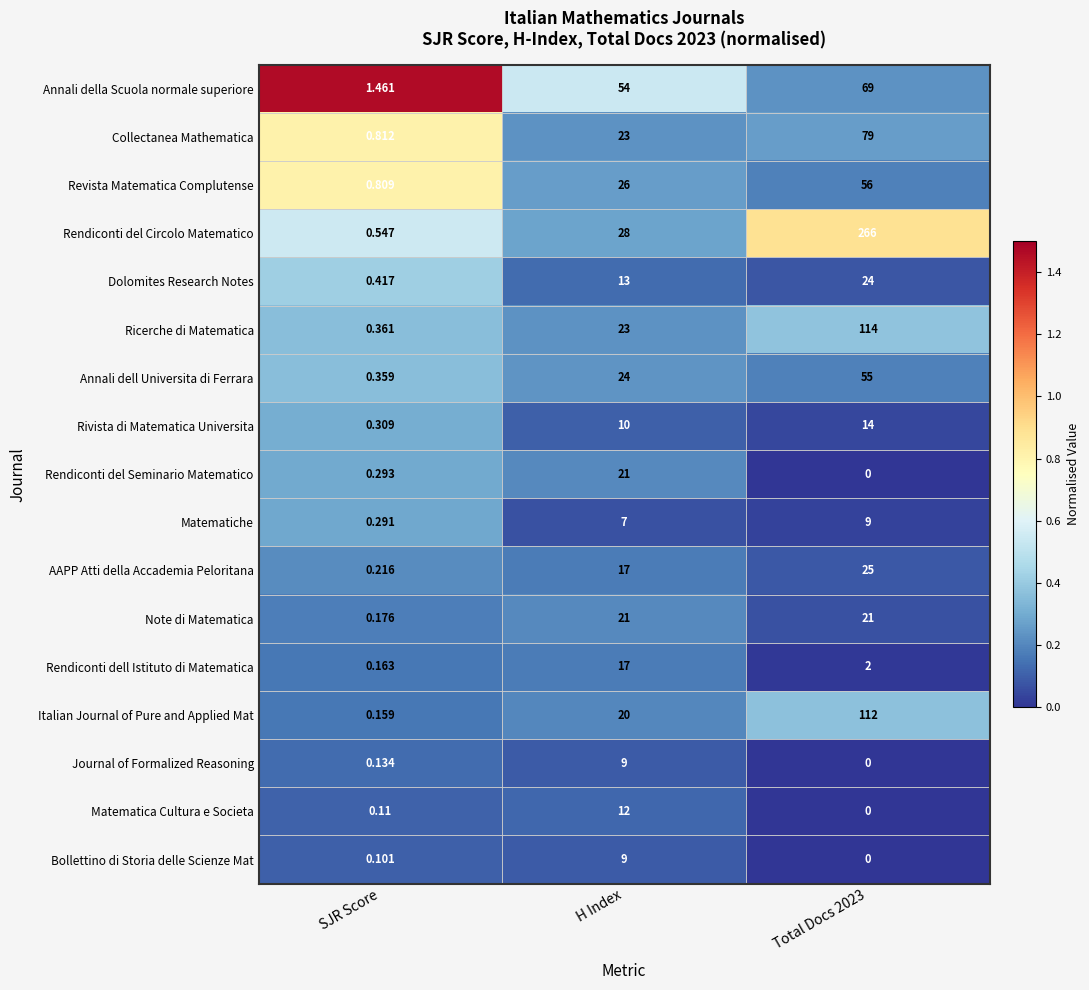

Rank the series at SJR Score from highest to lowest value.

Annali della Scuola normale superiore, Collectanea Mathematica, Revista Matematica Complutense, Rendiconti del Circolo Matematico, Dolomites Research Notes, Ricerche di Matematica, Annali dell Universita di Ferrara, Rivista di Matematica Universita, Rendiconti del Seminario Matematico, Matematiche, AAPP Atti della Accademia Peloritana, Note di Matematica, Rendiconti dell Istituto di Matematica, Italian Journal of Pure and Applied Mat, Journal of Formalized Reasoning, Matematica Cultura e Societa, Bollettino di Storia delle Scienze Mat